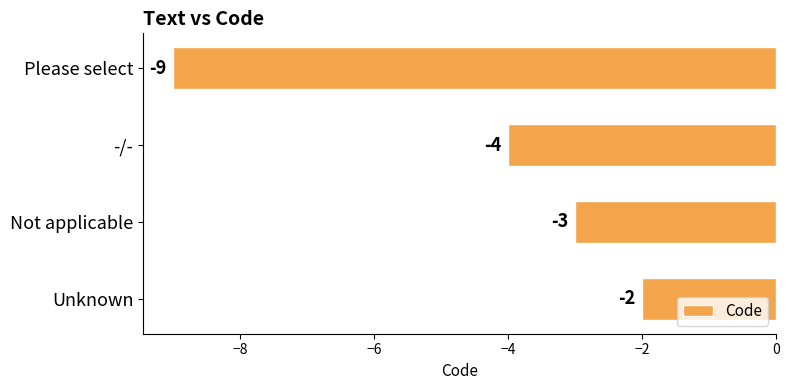

How many values are below -3?

2